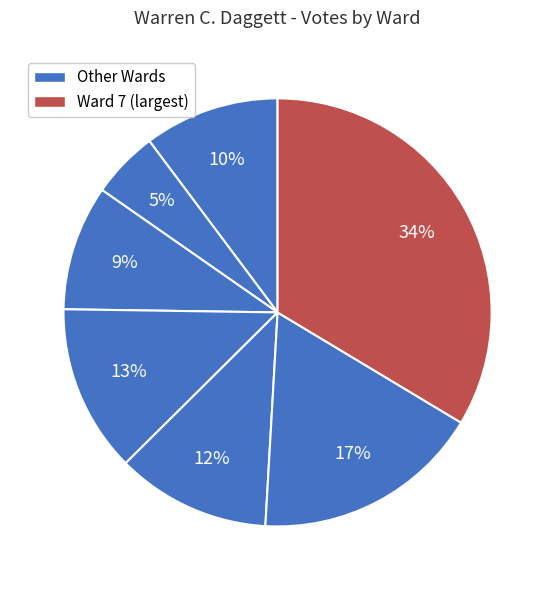

Rank the categories by value from highest to lowest.

Ward 7, Ward 6, Ward 4, Ward 5, Ward 1, Ward 3, Ward 2